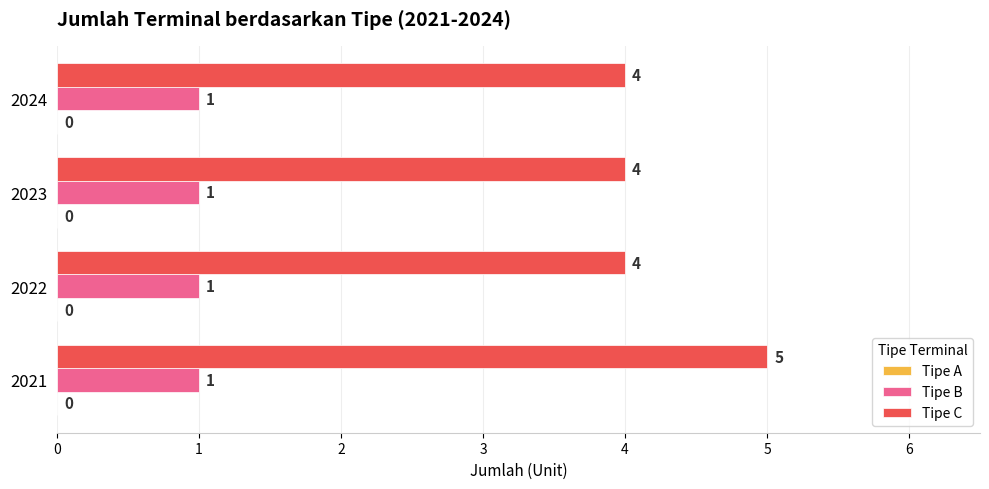

What is the approximate value of Tipe C at 2024?

4